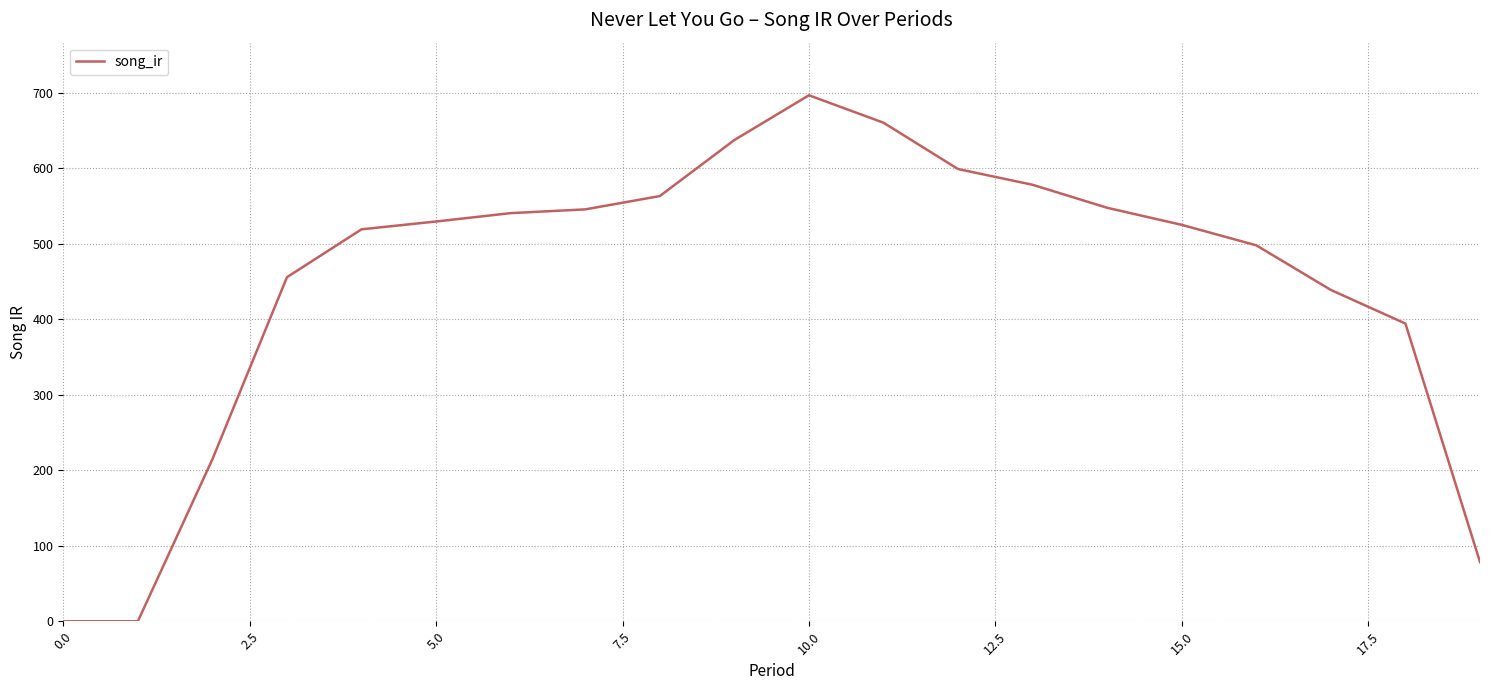

What is the difference between the maximum and minimum values?

696.4